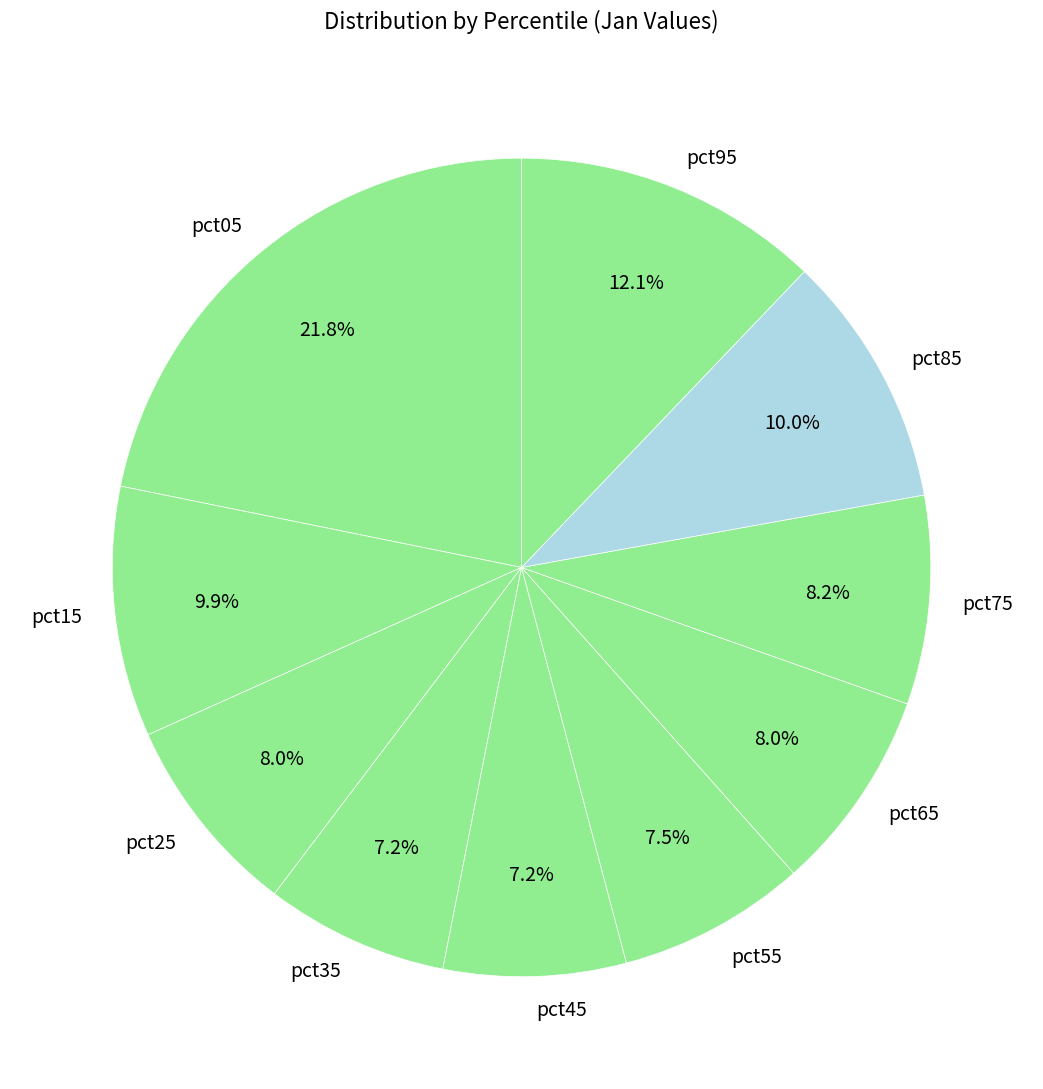

To the nearest percent, what is the average slice percentage?

10%